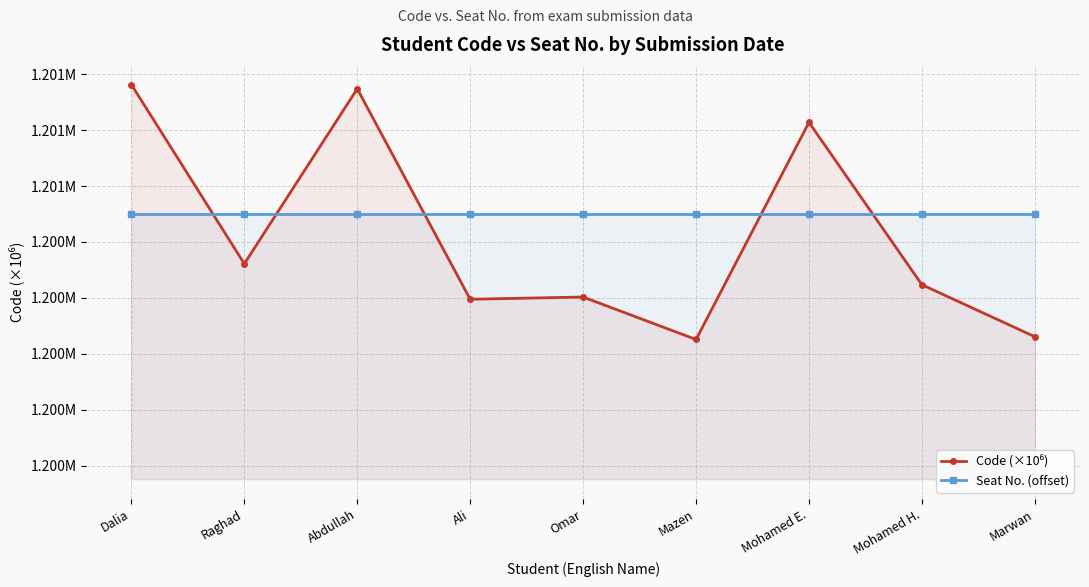

True or false: Code (×10⁶) has more than 0 interior local peaks.

True